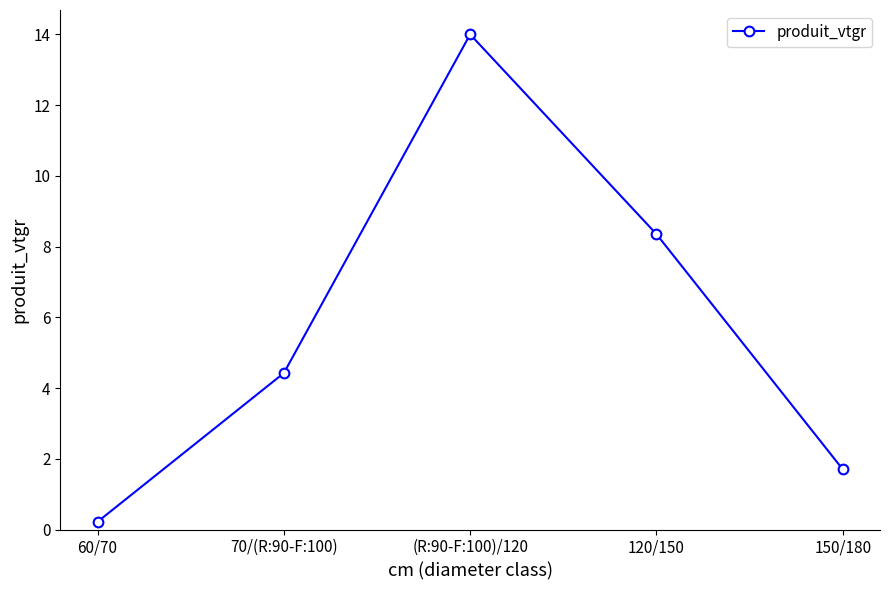

Is it true that the value at 70/(R:90-F:100) is 4.4?

True